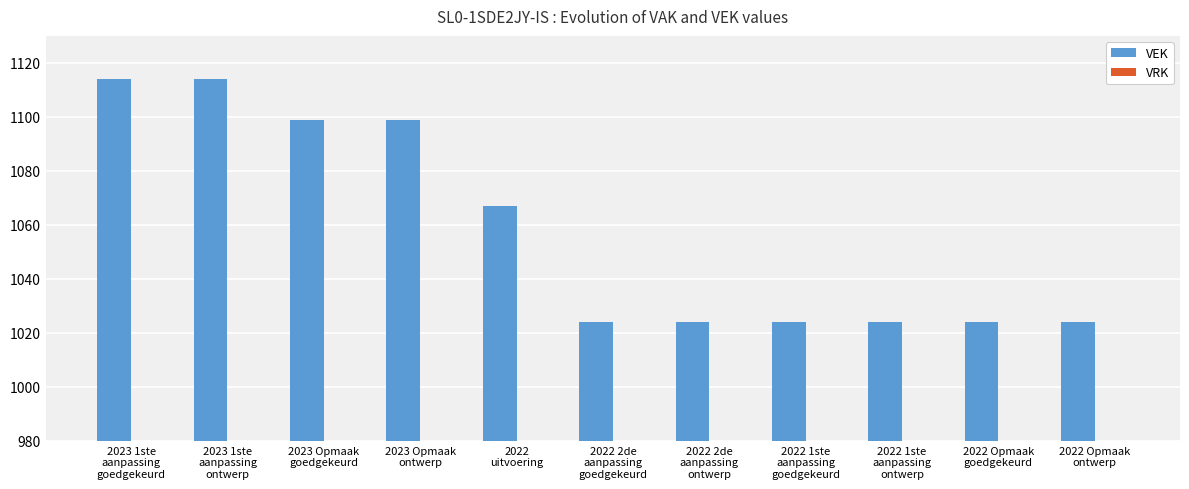

How many series are shown in this chart?

1